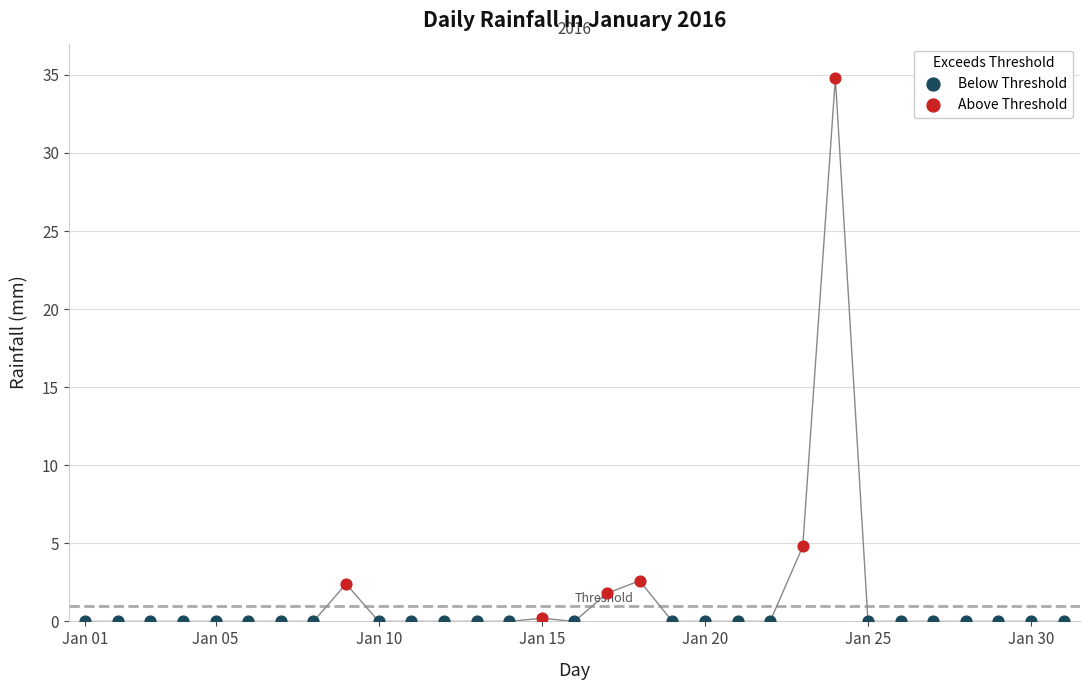

Between 1 and 25, which is larger?

1